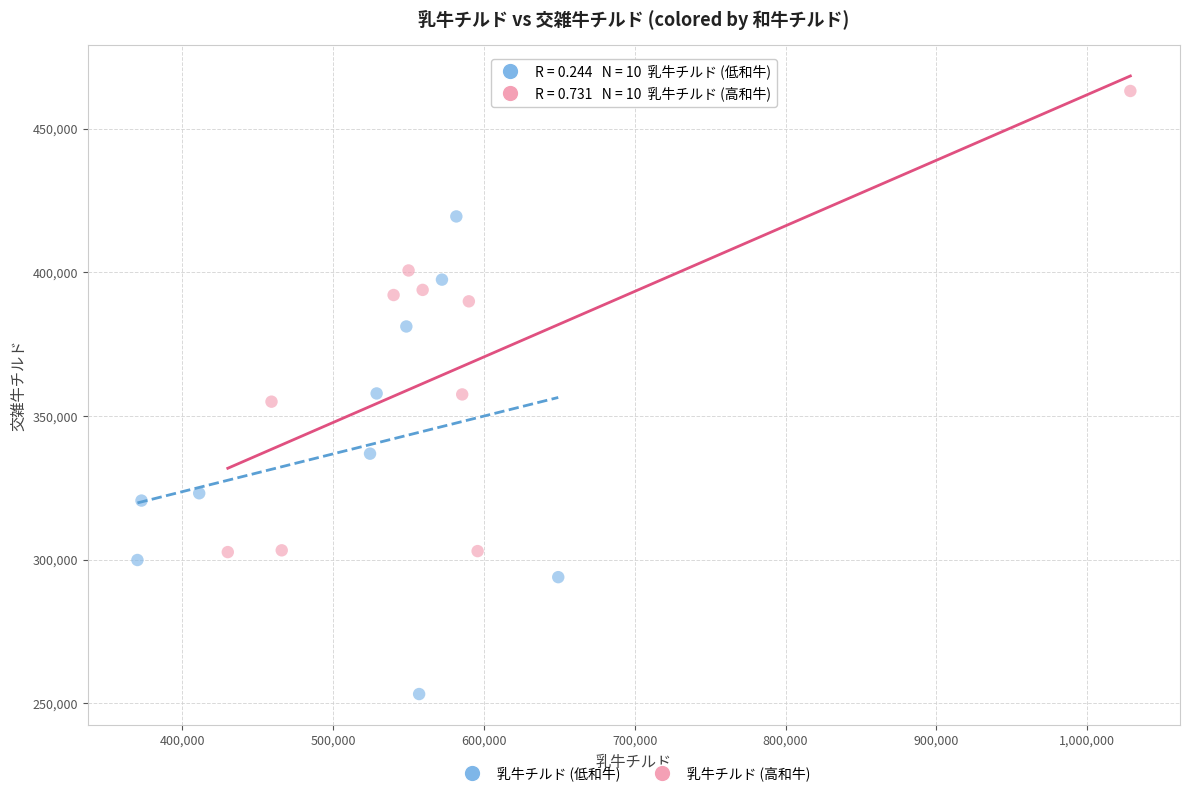

Which series reaches the minimum Y coordinate?

乳牛チルド (低和牛)